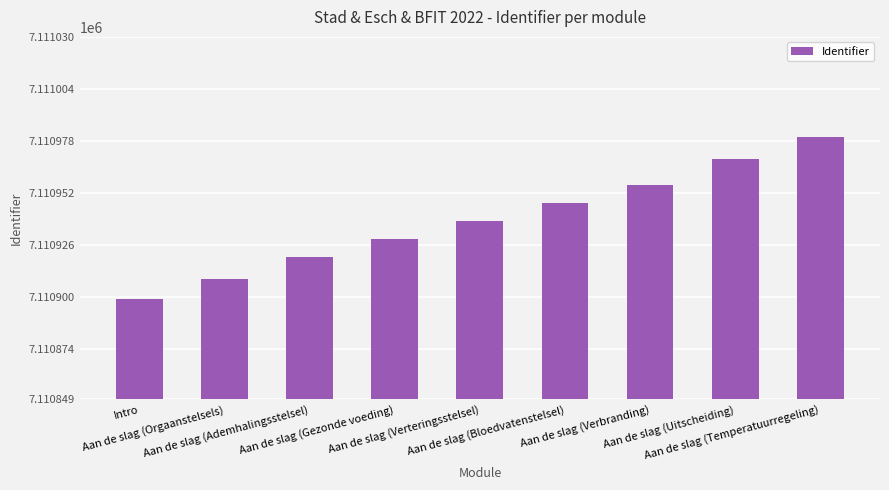

What is the greatest value displayed?

7110980